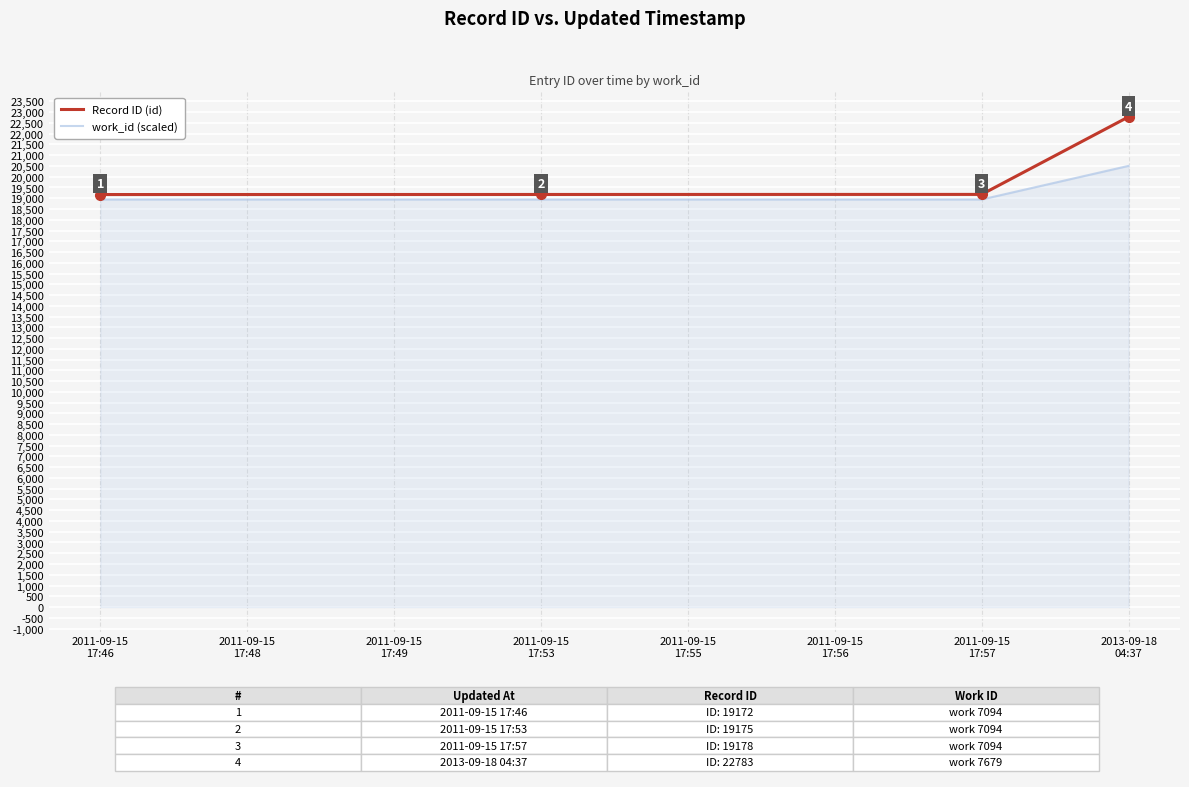

Is it true that work_id (scaled) equals 20504.7 at 2013-09-18
04:37?

True